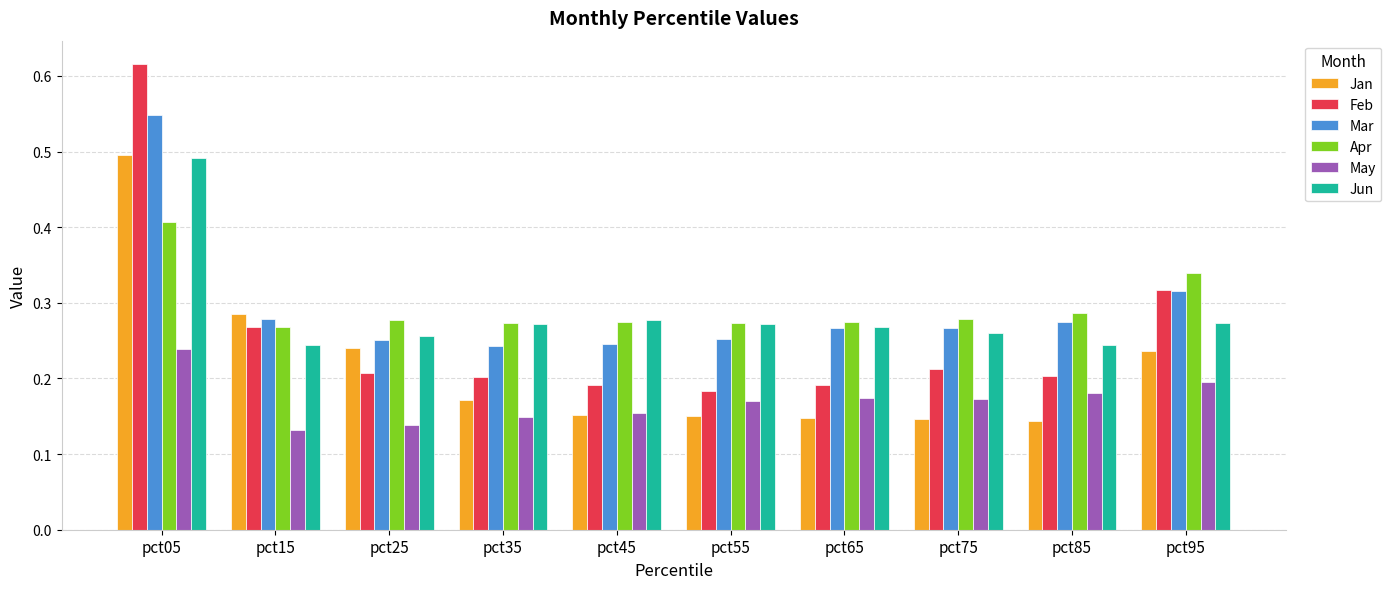

Which category has the highest value across all series?

pct05